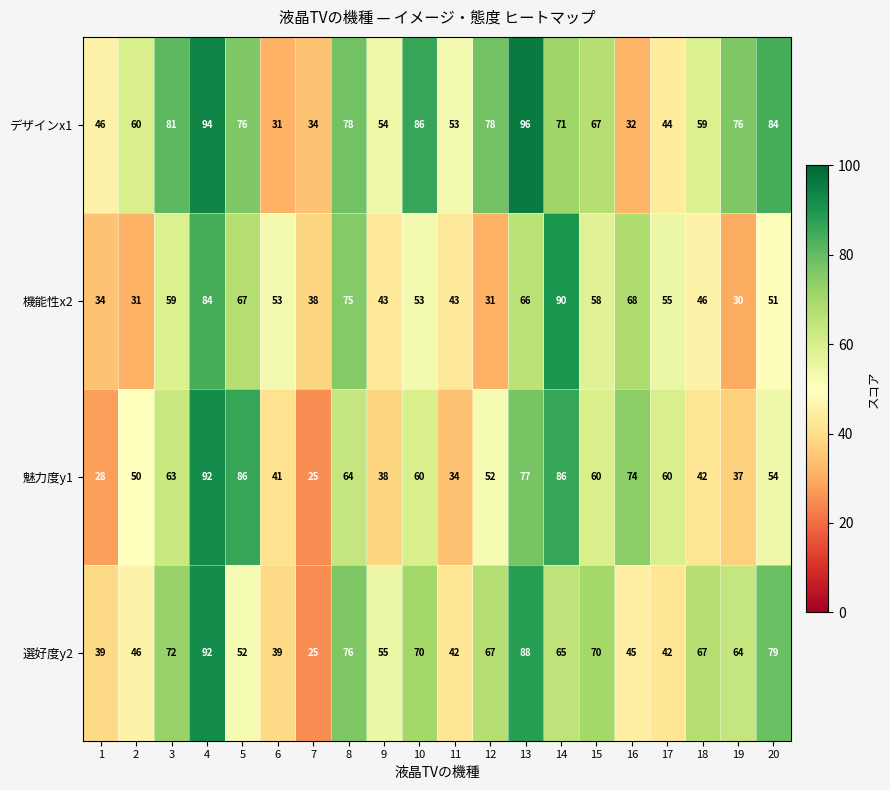

The value of 選好度y2 at 1 is 63. True or false?

False